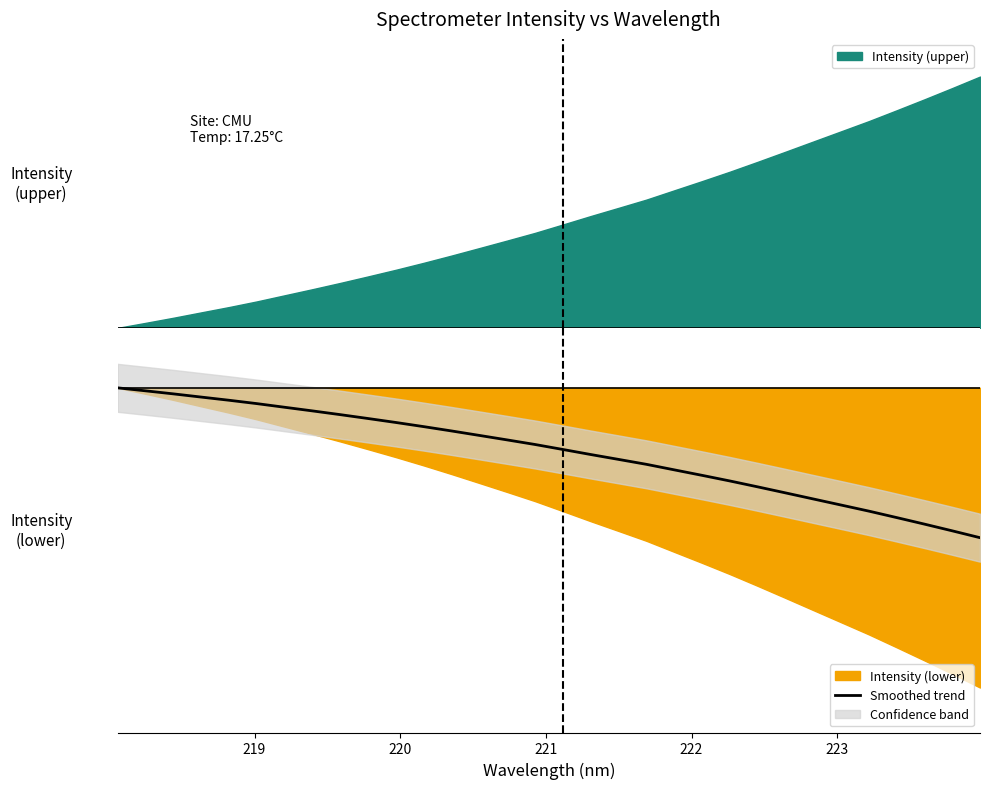

Is it true that the value at 16 is -0.1?

False